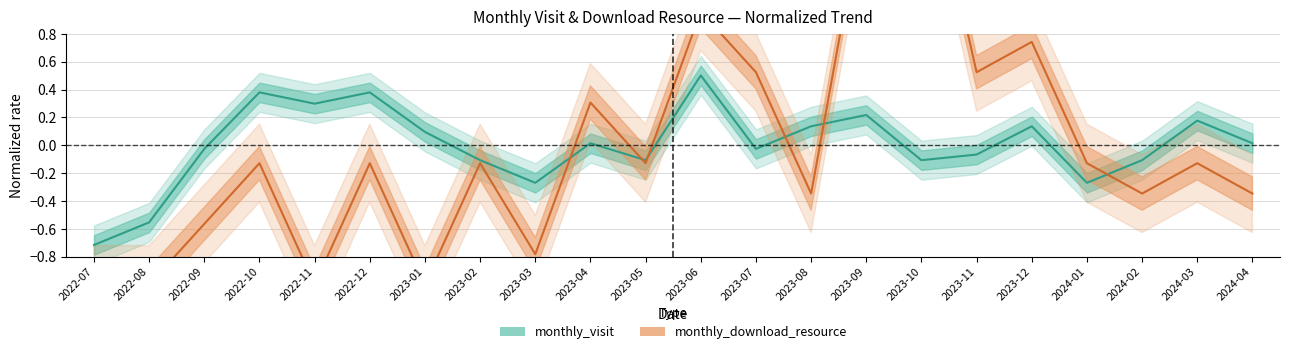

The value of monthly_download_resource at 2024-02 is -0.1. True or false?

False